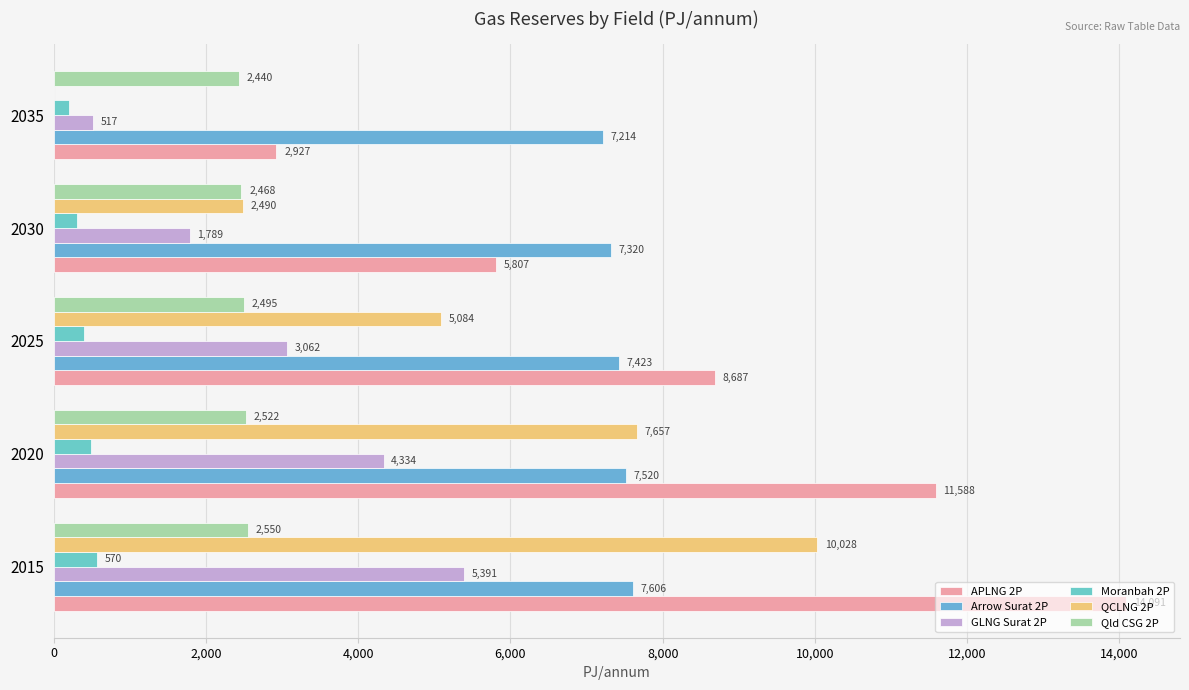

How many values in the GLNG Surat 2P series exceed 3061?

3